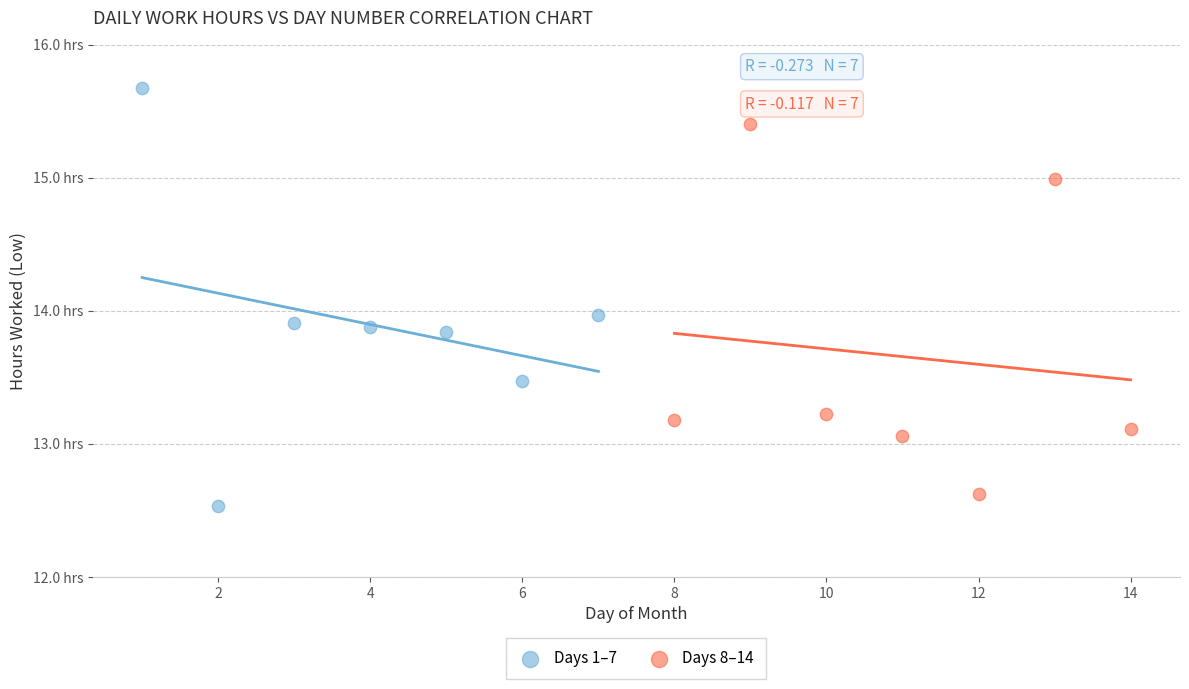

Which series reaches the maximum Y coordinate?

Days 1–7